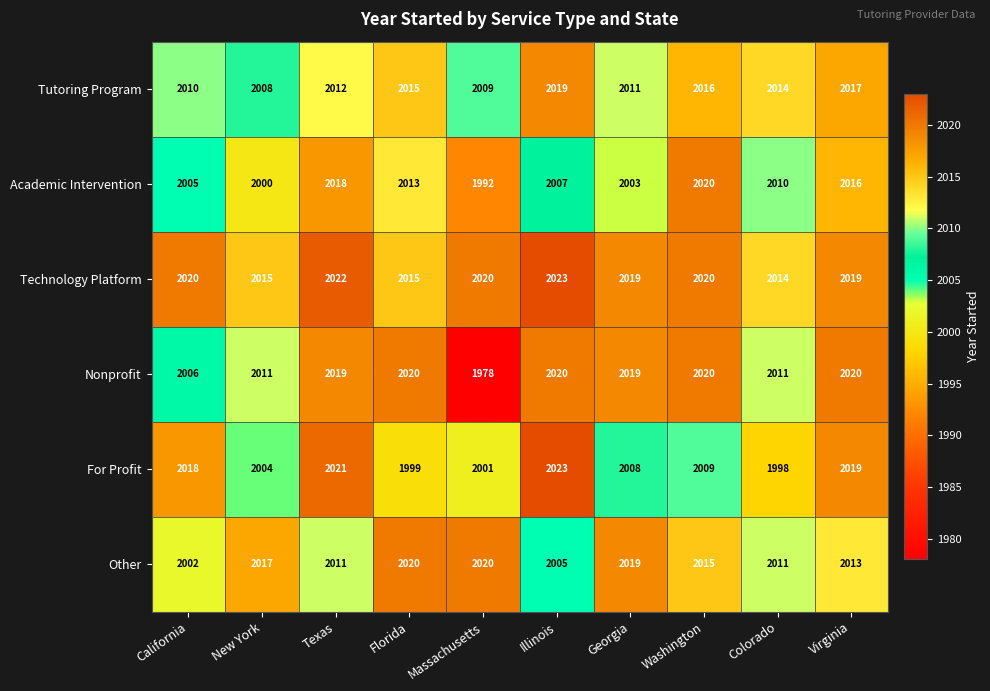

What is the difference between the maximum and minimum values in the Academic Intervention series?

28